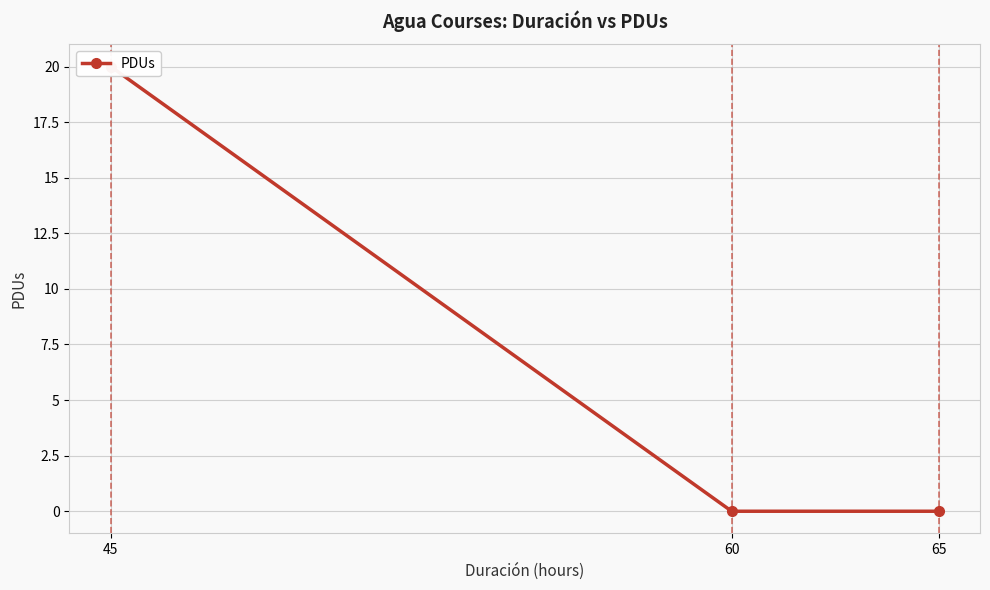

Reading left to right, what are all the values shown in this chart?

45=20	60=0	65=0